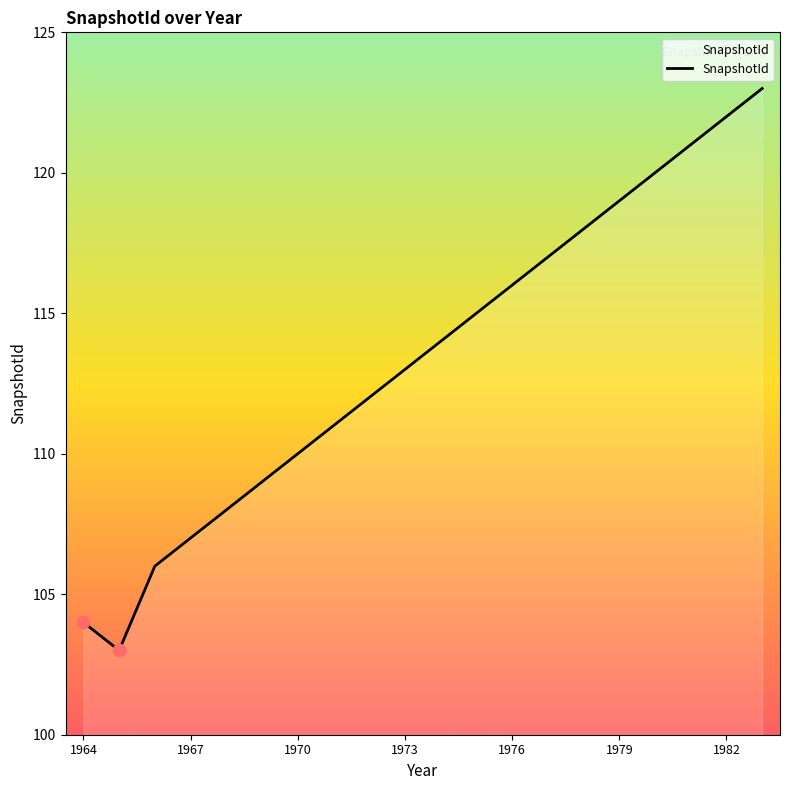

What is the greatest value displayed?

123